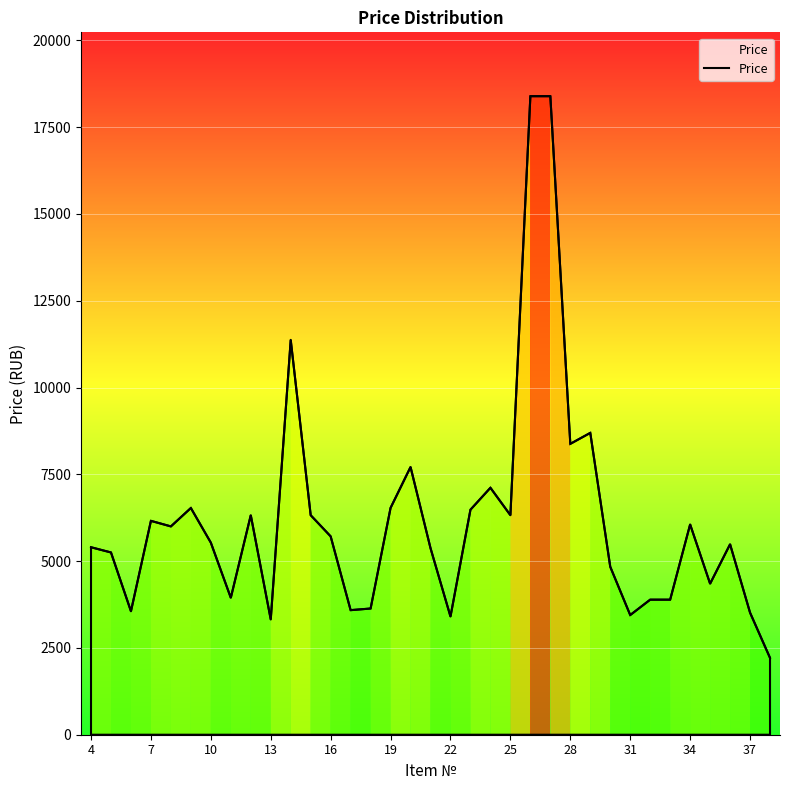

What is the greatest value displayed?

18392